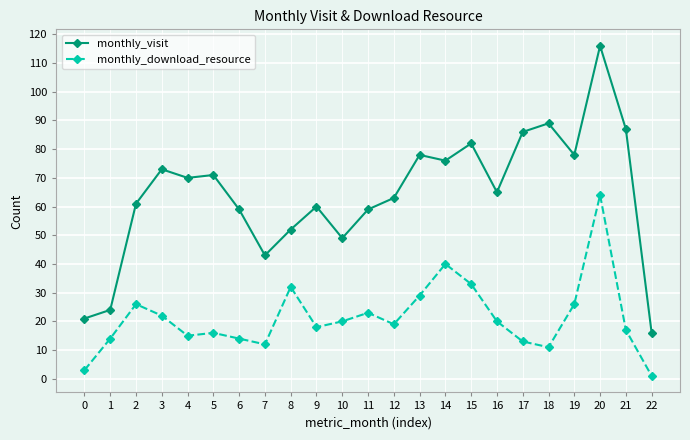

What is the difference between the second highest and minimum values in the monthly_download_resource series?

39